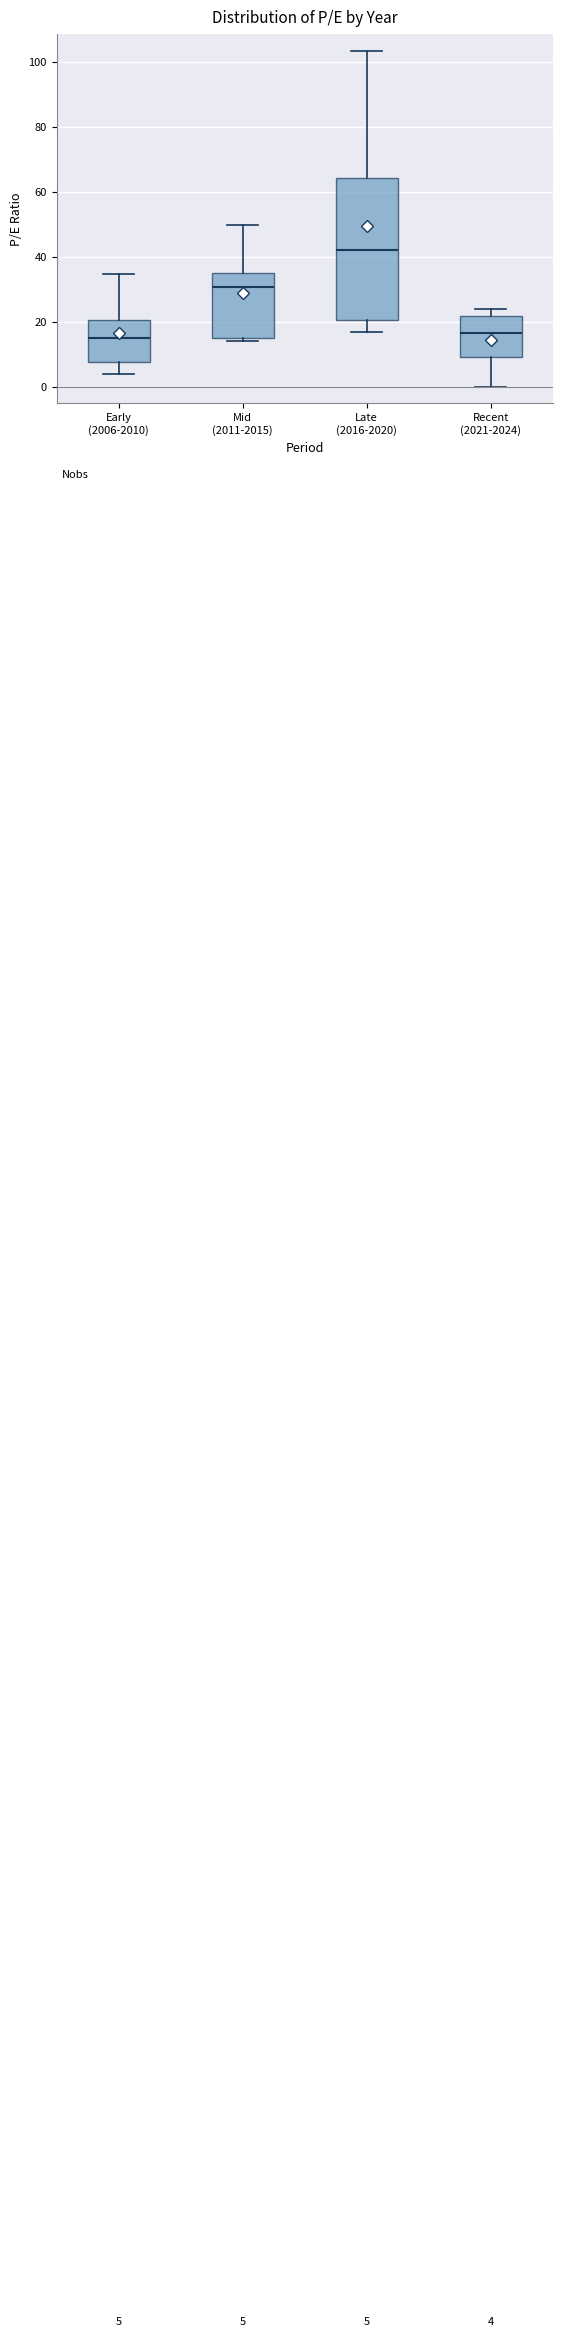

Which box is the tallest, from its lower edge to its upper edge?

Late (2016-2020)